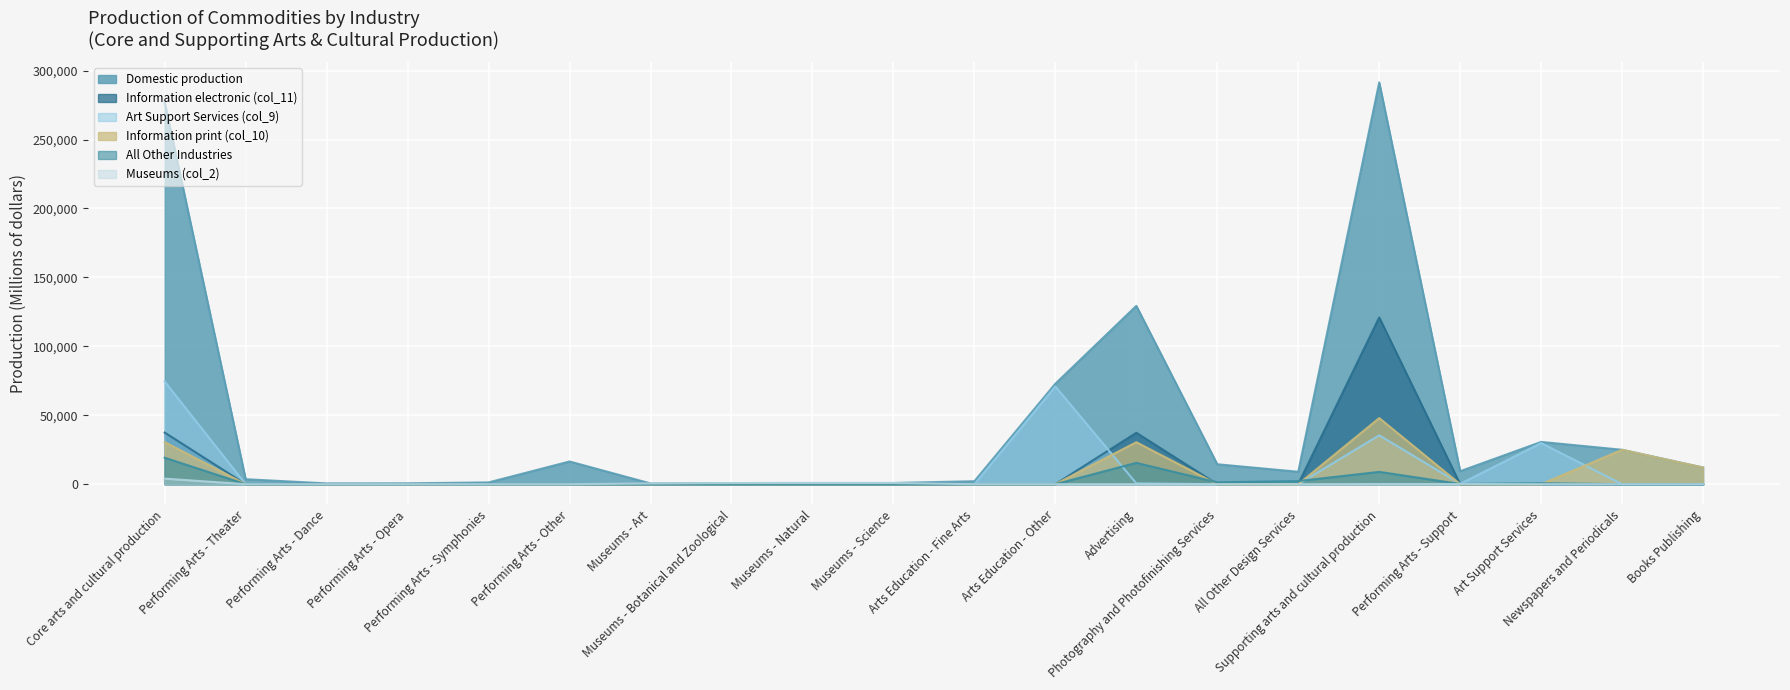

Which series changed the most between Core arts and cultural production and Performing Arts - Opera?

Domestic production